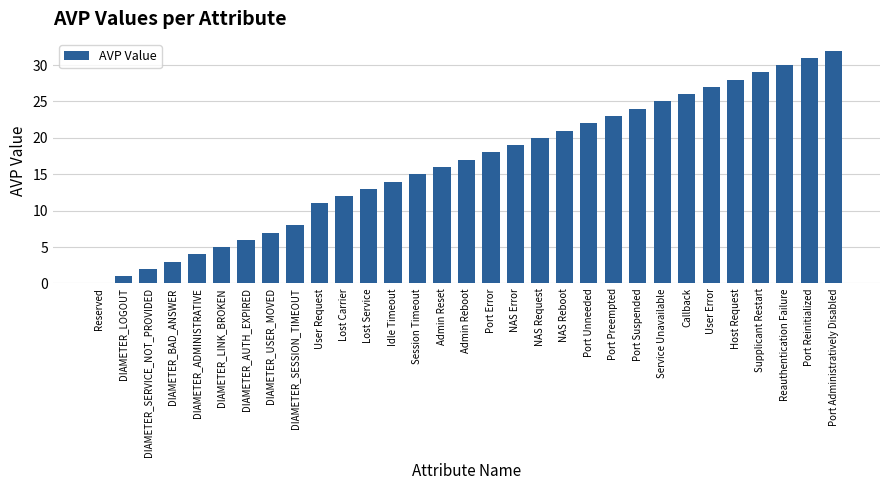

Reading right to left, extract all data points from this chart.

Port Administratively Disabled=32	Port Reinitialized=31	Reauthentication Failure=30	Supplicant Restart=29	Host Request=28	User Error=27	Callback=26	Service Unavailable=25	Port Suspended=24	Port Preempted=23	Port Unneeded=22	NAS Reboot=21	NAS Request=20	NAS Error=19	Port Error=18	Admin Reboot=17	Admin Reset=16	Session Timeout=15	Idle Timeout=14	Lost Service=13	Lost Carrier=12	User Request=11	DIAMETER_SESSION_TIMEOUT=8	DIAMETER_USER_MOVED=7	DIAMETER_AUTH_EXPIRED=6	DIAMETER_LINK_BROKEN=5	DIAMETER_ADMINISTRATIVE=4	DIAMETER_BAD_ANSWER=3	DIAMETER_SERVICE_NOT_PROVIDED=2	DIAMETER_LOGOUT=1	Reserved=0